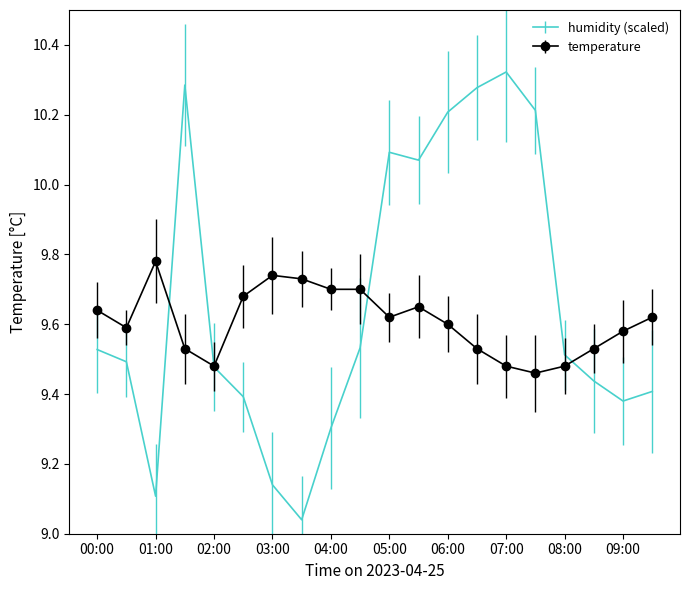

List the series in order of their peak value, lowest first.

temperature, humidity (scaled)